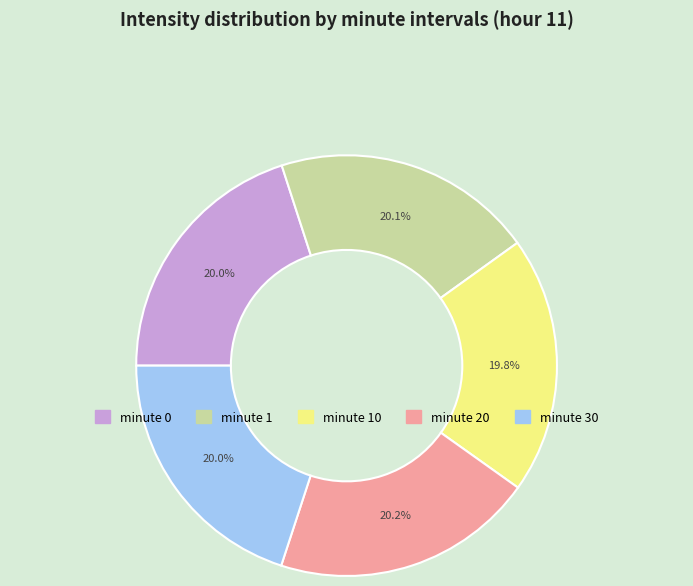

Does any single category account for the majority?

No